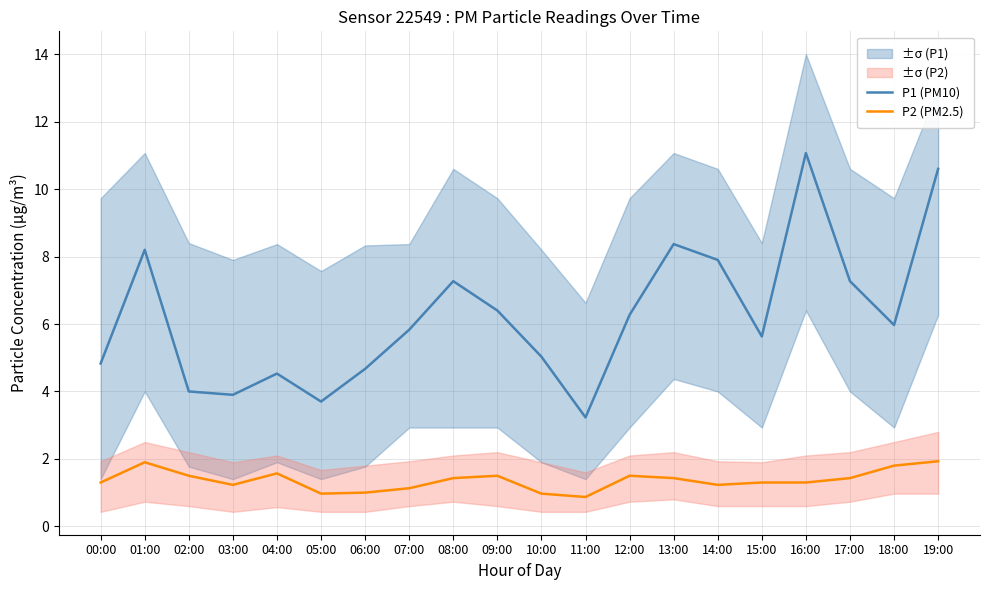

Rank the series at 13:00 from lowest to highest value.

P2 (PM2.5), P1 (PM10)